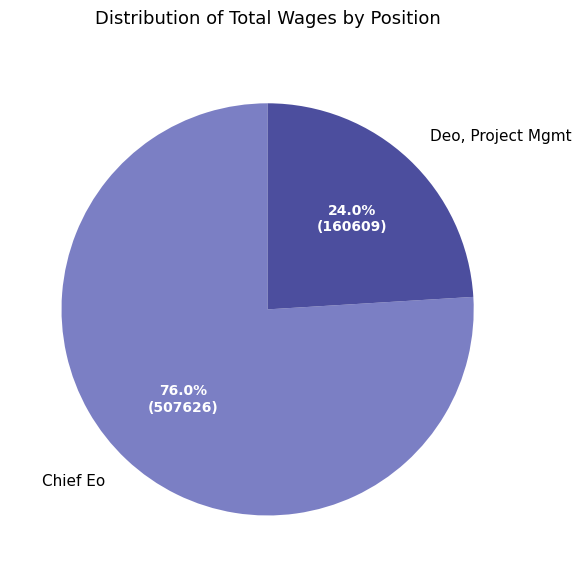

Rank the categories by value from highest to lowest.

Chief Eo, Deo, Project Mgmt